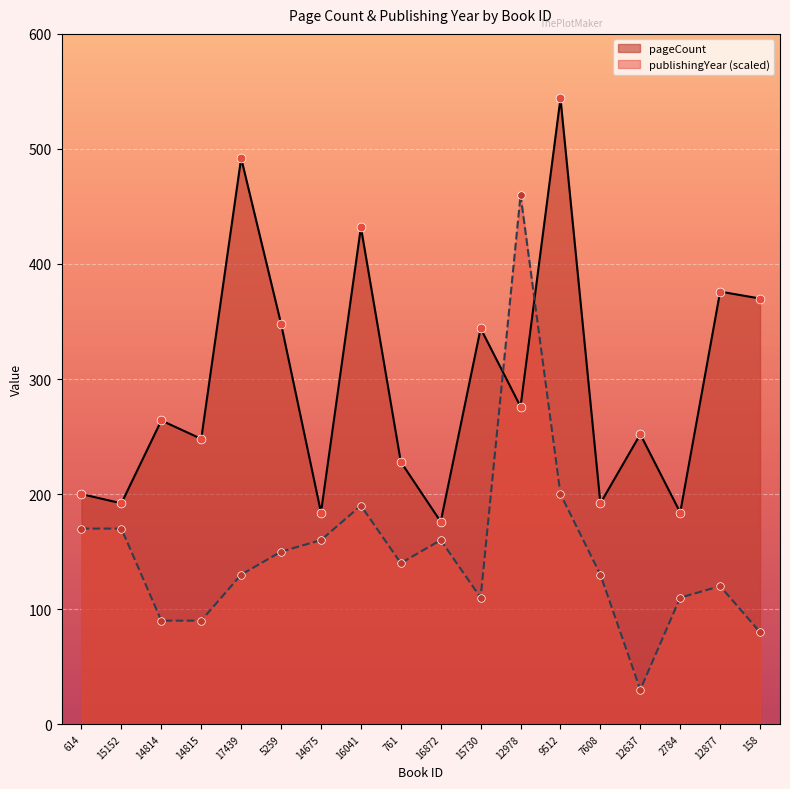

What is the total value across all series at 9512?

744